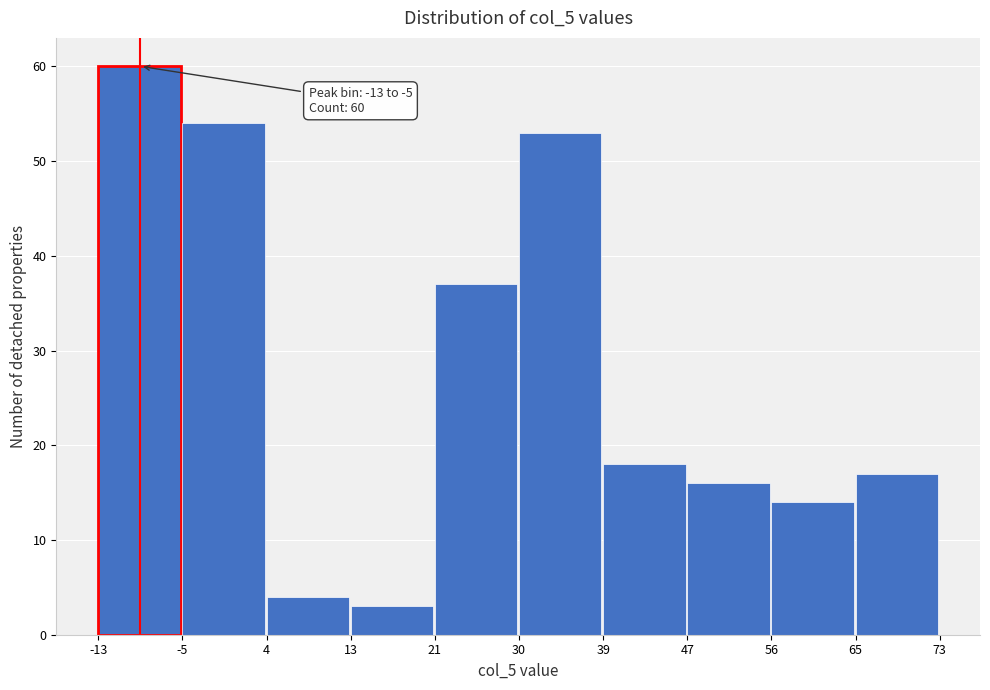

Over which range of the x-axis is the bar tallest?

-13 to -5